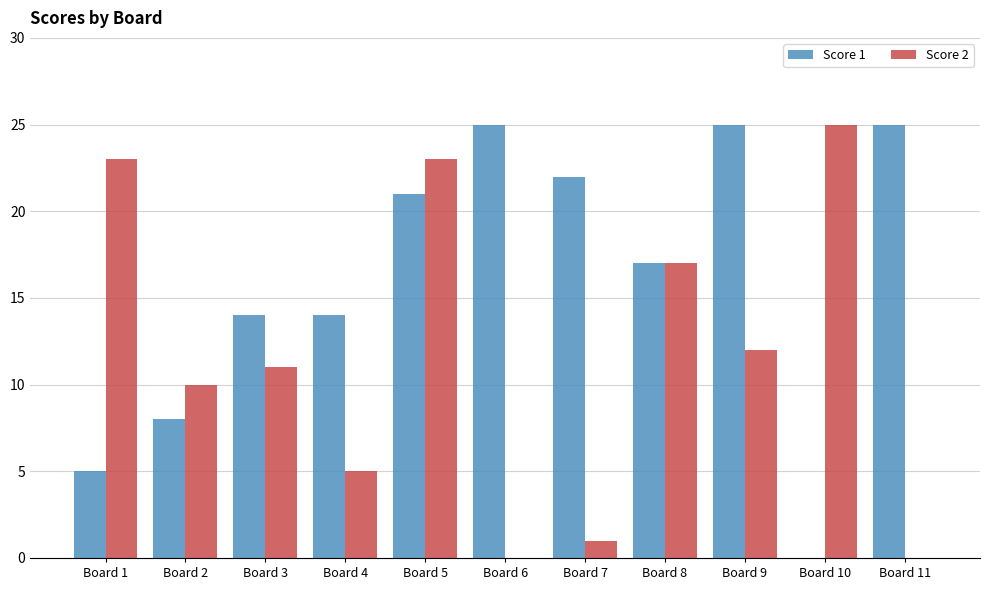

True or false: Score 2 has a value of 25 at Board 10.

True